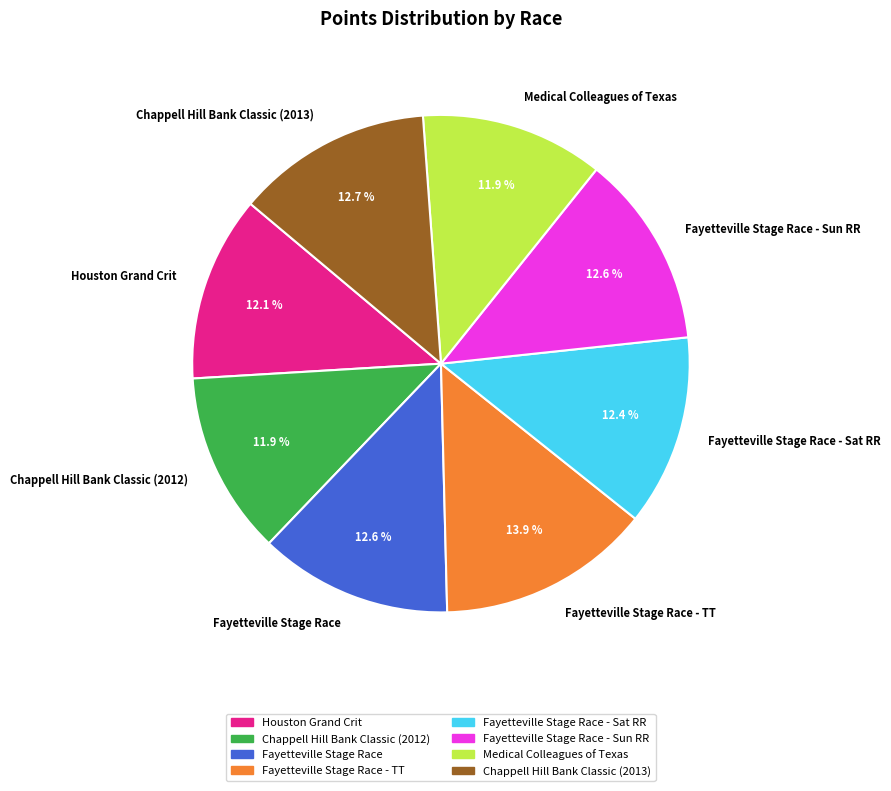

Is it true that Fayetteville Stage Race - TT is 14% of the pie?

True